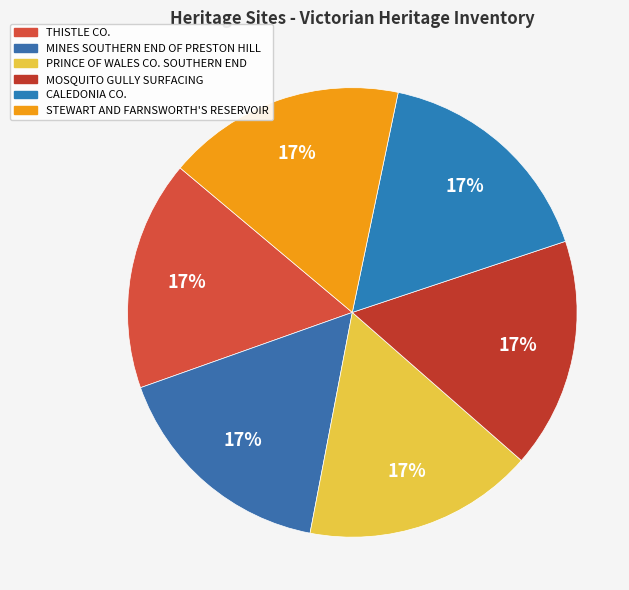

How many slices are in this pie chart?

6